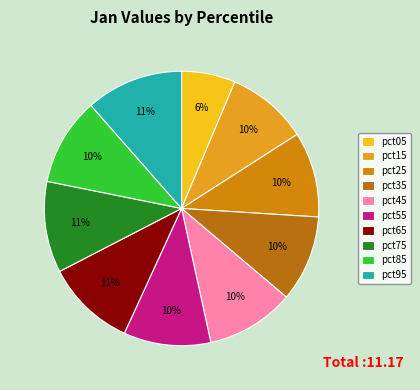

How many segments does this pie chart have?

10